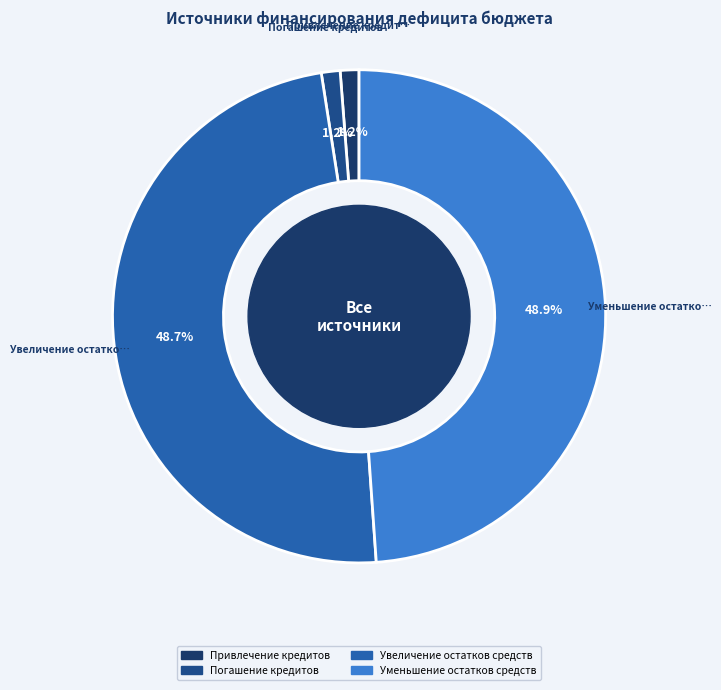

Is it true that Увеличение остатков средств is 49% of the pie?

True